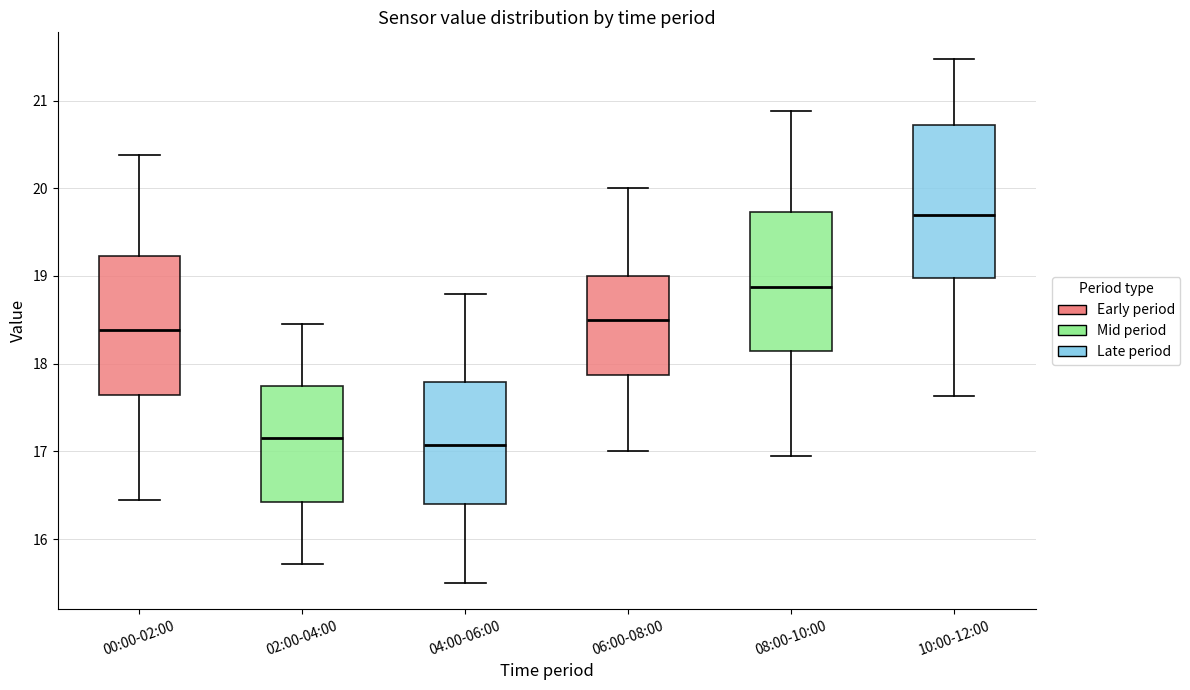

Reading left to right, read every box against the y-axis: the position of its median line, the range the box covers, and the ends of its whiskers. The values are not printed on the chart, so give them approximately, as read against the axis.

00:00-02:00: median 18.4, box 17.6 to 19.2, whiskers 16.5 to 20.4
02:00-04:00: median 17.2, box 16.4 to 17.7, whiskers 15.7 to 18.5
04:00-06:00: median 17.1, box 16.4 to 17.8, whiskers 15.5 to 18.8
06:00-08:00: median 18.5, box 17.9 to 19.0, whiskers 17.0 to 20.0
08:00-10:00: median 18.9, box 18.1 to 19.7, whiskers 17.0 to 20.9
10:00-12:00: median 19.7, box 19.0 to 20.7, whiskers 17.6 to 21.5